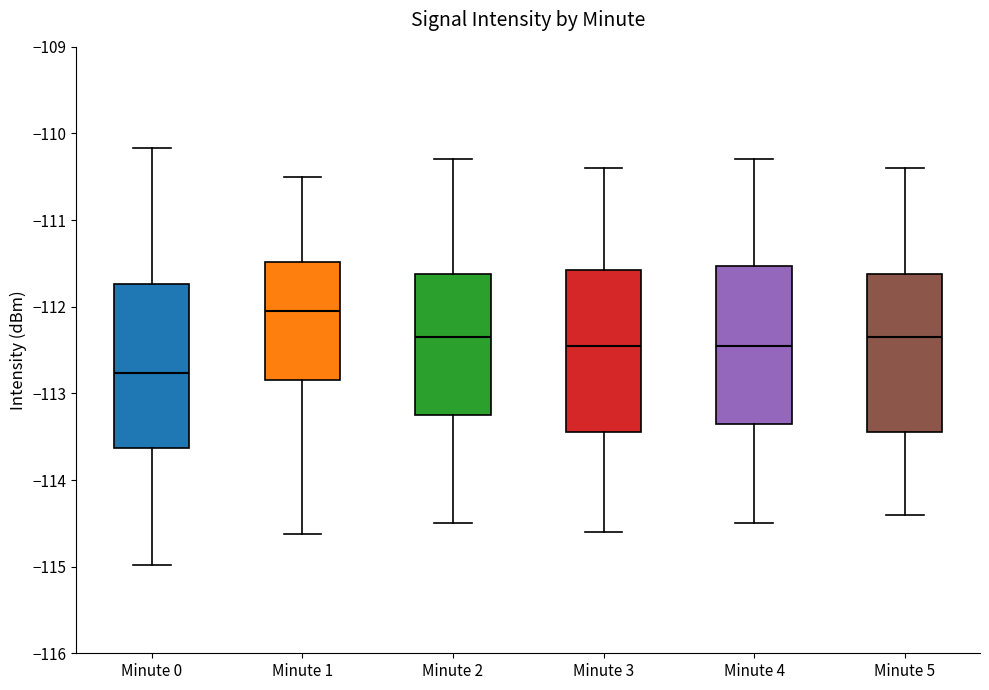

Reading left to right, transcribe this box plot: for each box, give where its median line is, the range the box spans, and where its two whiskers end, as read against the y-axis. The values are not printed on the chart, so give them approximately, as read against the axis.

Minute 0: median -112.8, box -113.6 to -111.7, whiskers -115.0 to -110.2
Minute 1: median -112.0, box -112.8 to -111.5, whiskers -114.6 to -110.5
Minute 2: median -112.3, box -113.2 to -111.6, whiskers -114.5 to -110.3
Minute 3: median -112.4, box -113.4 to -111.6, whiskers -114.6 to -110.4
Minute 4: median -112.4, box -113.3 to -111.5, whiskers -114.5 to -110.3
Minute 5: median -112.3, box -113.4 to -111.6, whiskers -114.4 to -110.4